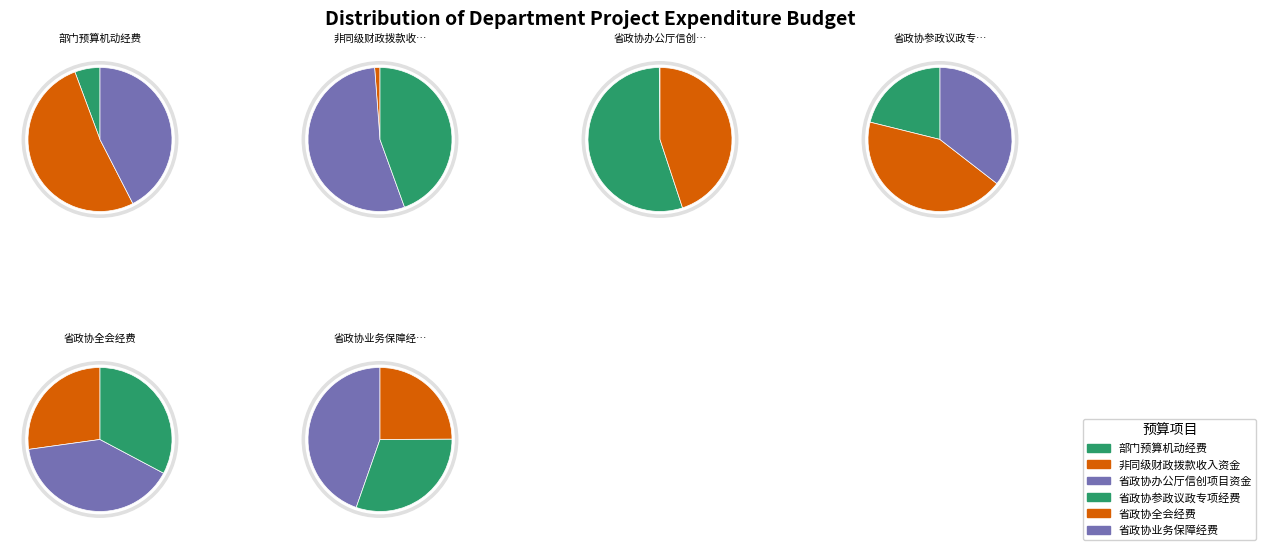

Combined, what portion of the pie is 省政协全会经费 and 非同级财政拨款收入资金?

28.4%